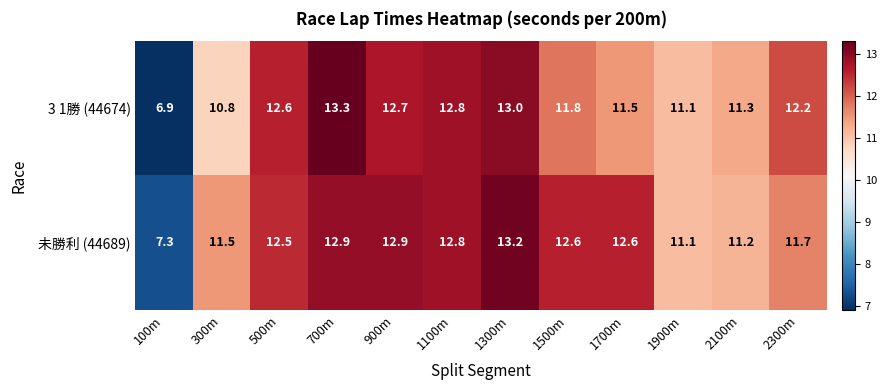

Reading right to left, extract all data points from this chart.

3 1勝 (44674): 2300m=12.2	2100m=11.3	1900m=11.1	1700m=11.5	1500m=11.8	1300m=13.0	1100m=12.8	900m=12.7	700m=13.3	500m=12.6	300m=10.8	100m=6.9
未勝利 (44689): 2300m=11.7	2100m=11.2	1900m=11.1	1700m=12.6	1500m=12.6	1300m=13.2	1100m=12.8	900m=12.9	700m=12.9	500m=12.5	300m=11.5	100m=7.3